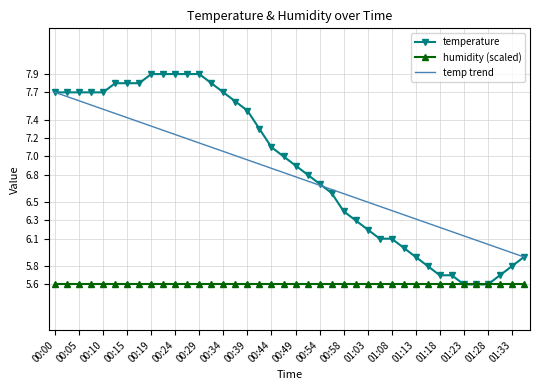

Where is the data nearest to the value 6?

01:11